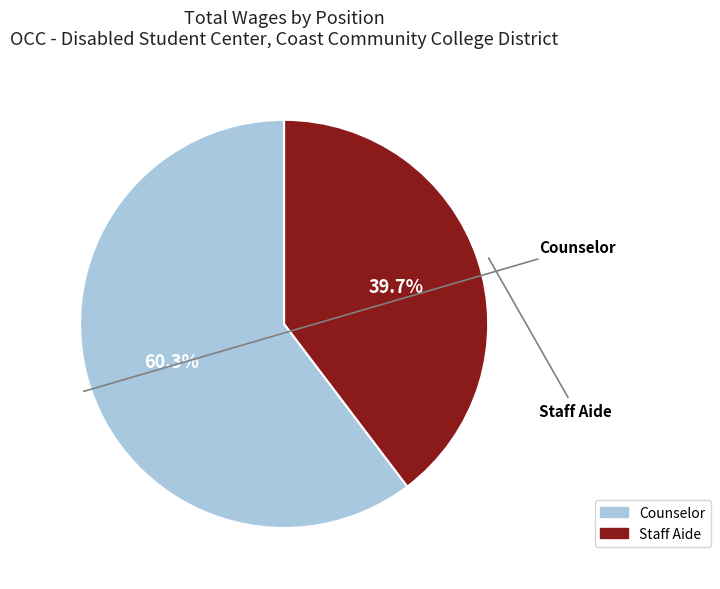

Which category has the biggest portion of the pie?

Counselor